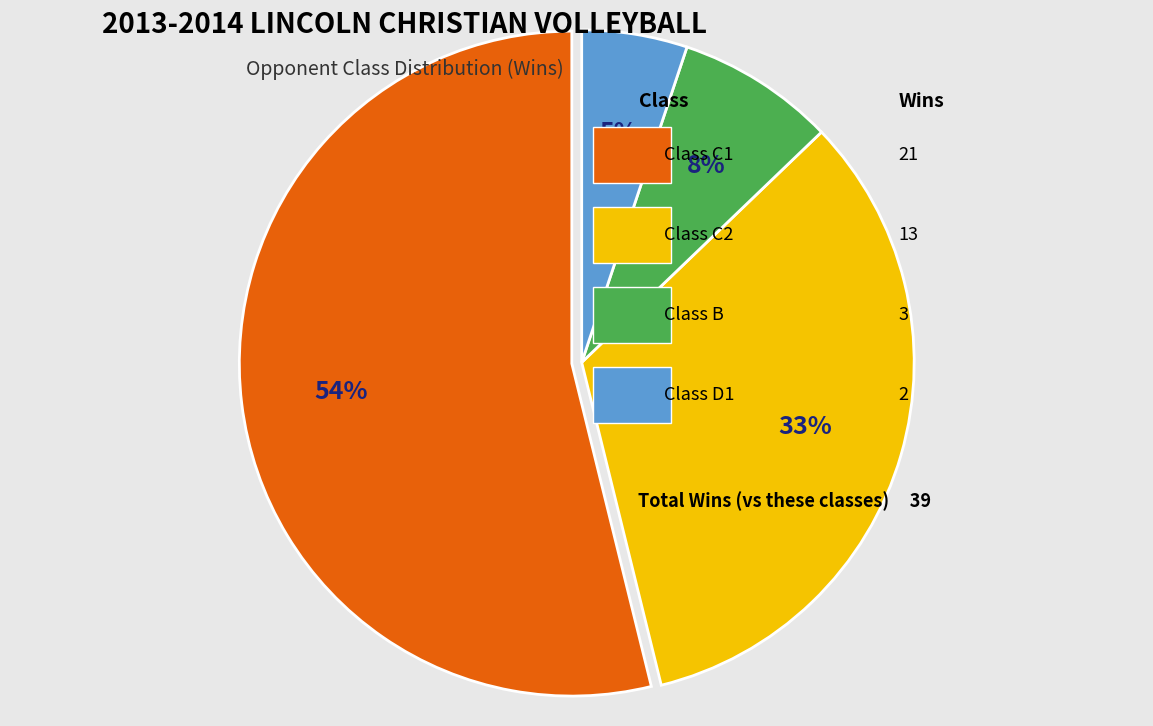

To the nearest percent, what is the average slice percentage?

25%